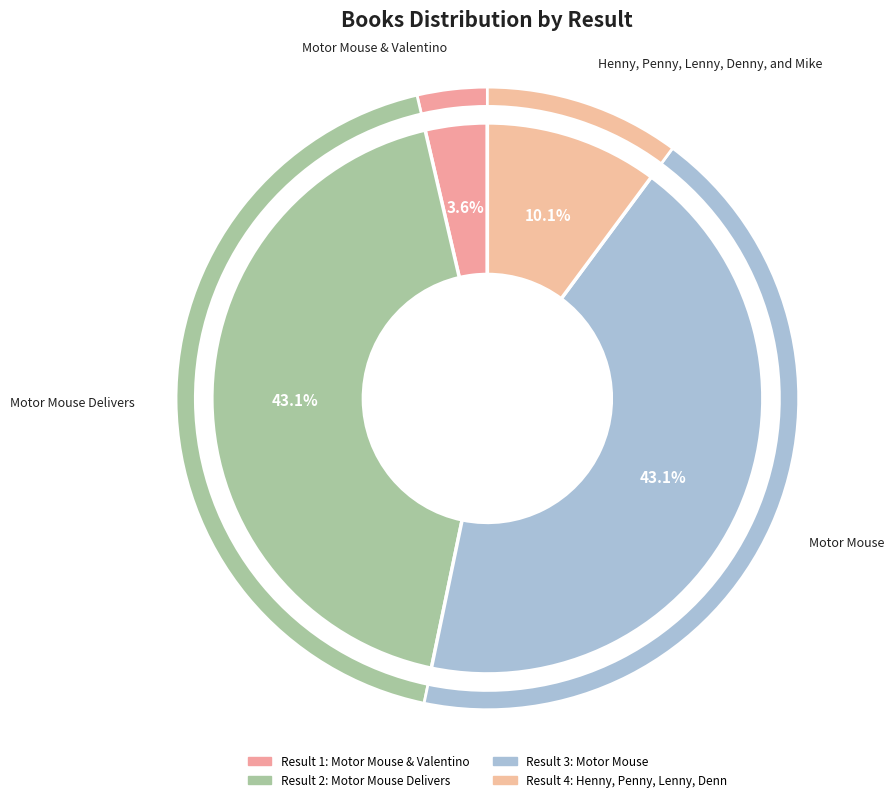

What percentage do Motor Mouse Delivers and Motor Mouse & Valentino together represent?

46.7%